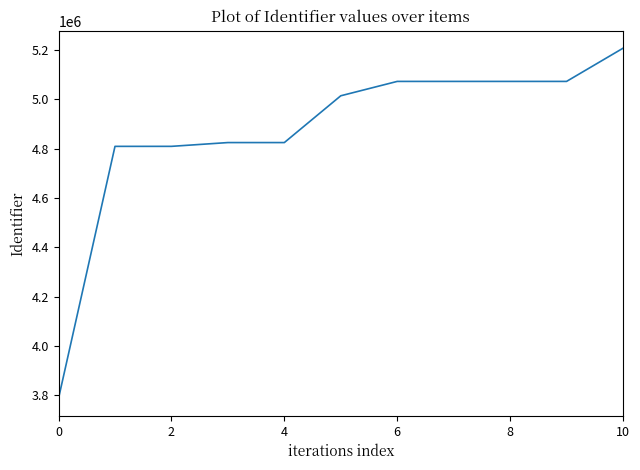

What is the difference between the maximum and minimum values?

1419234